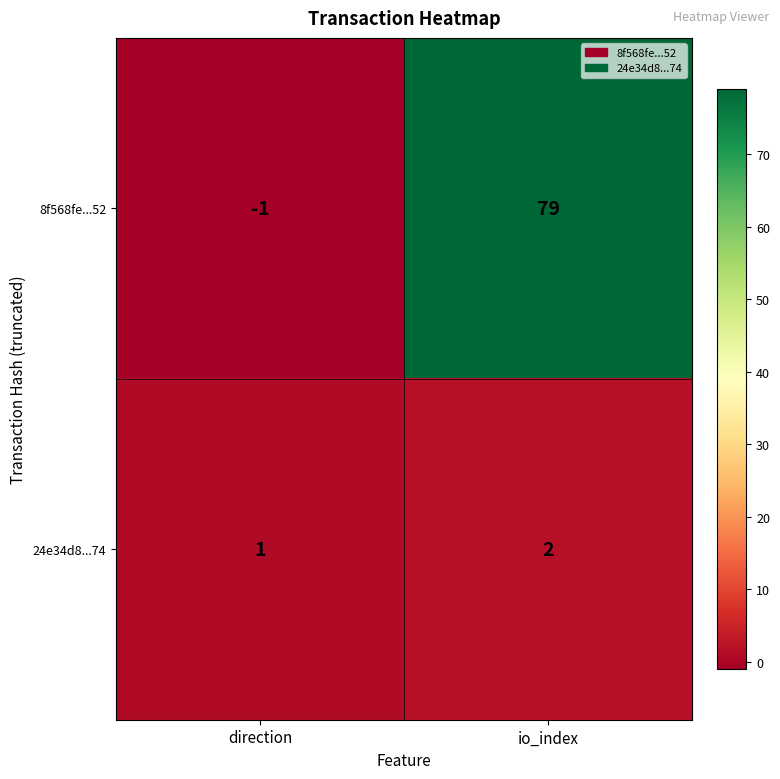

The 8f568fe...52 series shows 0 at direction. True or false?

False